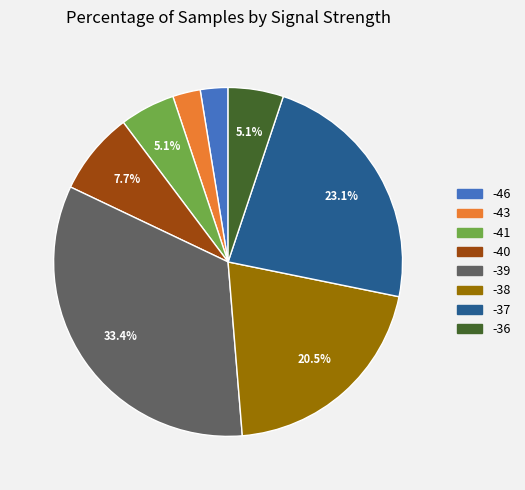

Is there any slice that represents more than half of the pie?

No